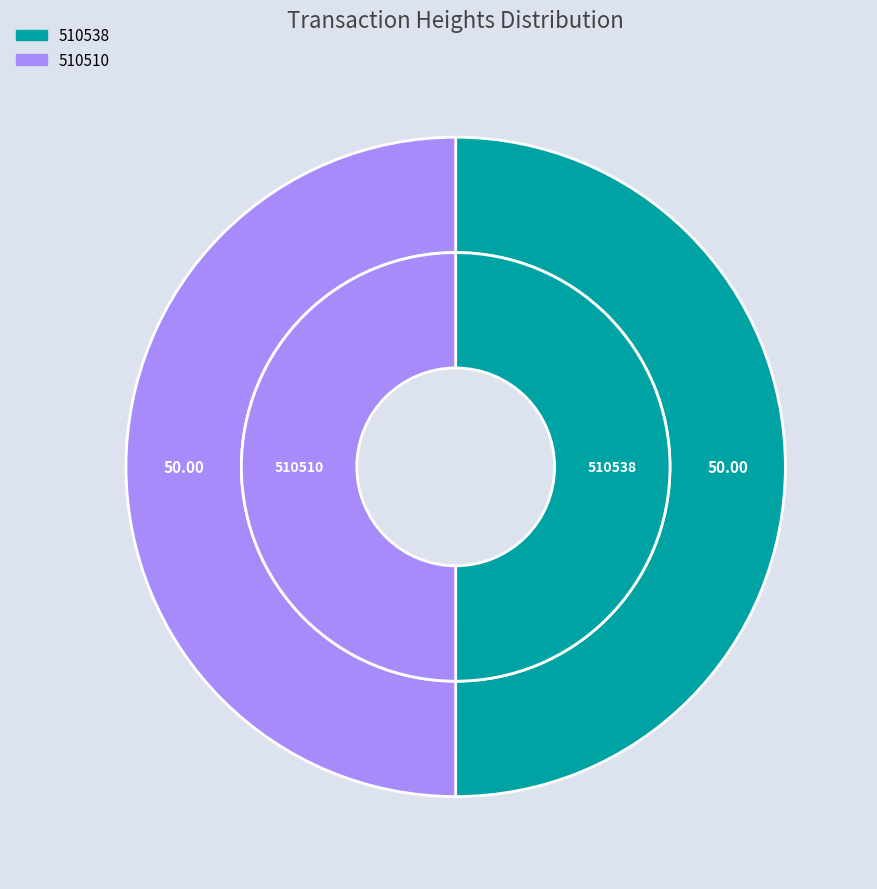

Which category has the smallest portion of the pie?

510510